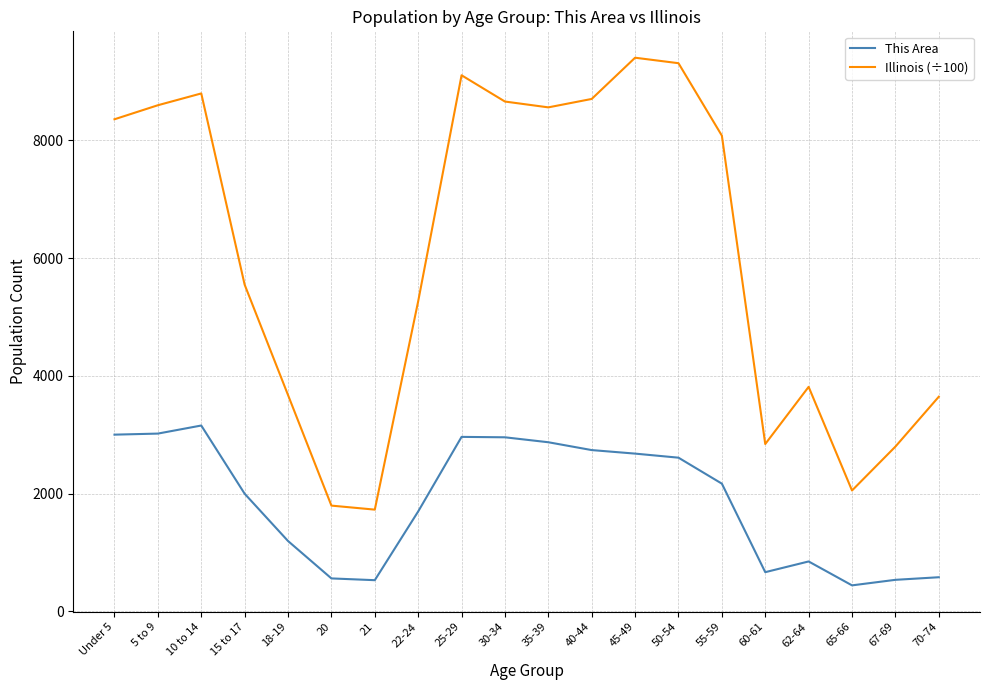

How many values in the This Area series are below 2169?

10